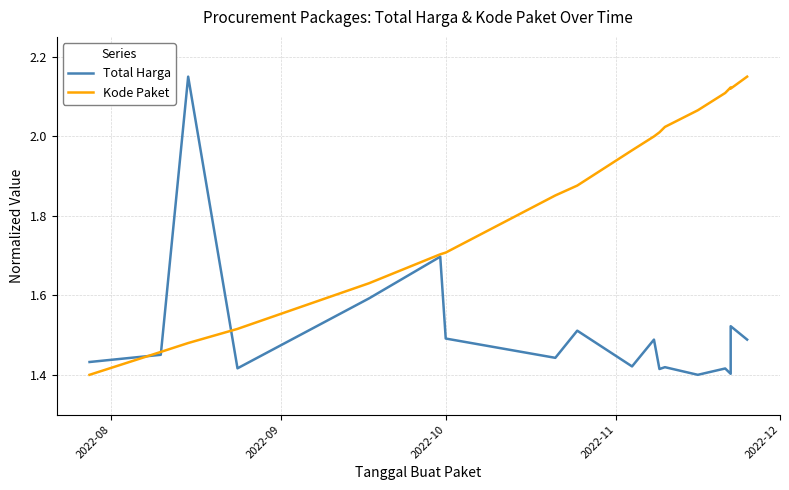

Between which two adjacent categories do Kode Paket and Total Harga first intersect?

2022-08 and 2022-09